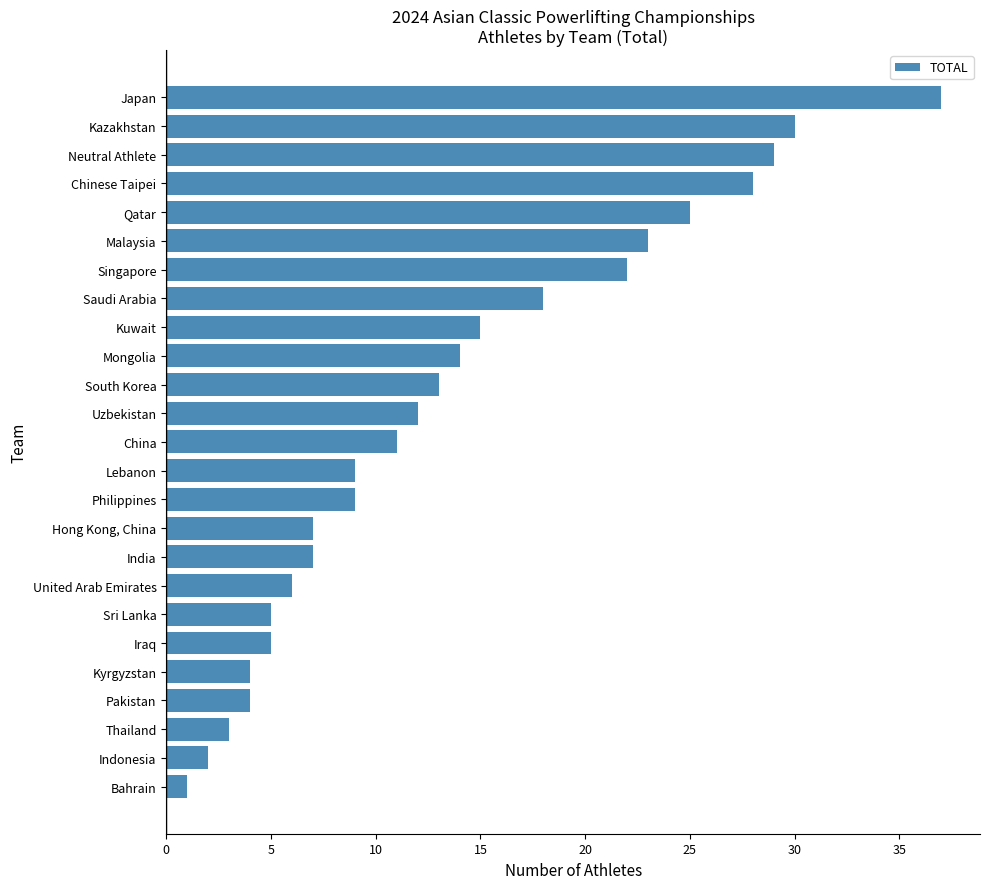

Reading bottom to top, transcribe all the data shown in this chart.

1	2	3	4	4	5	5	6	7	7	9	9	11	12	13	14	15	18	22	23	25	28	29	30	37